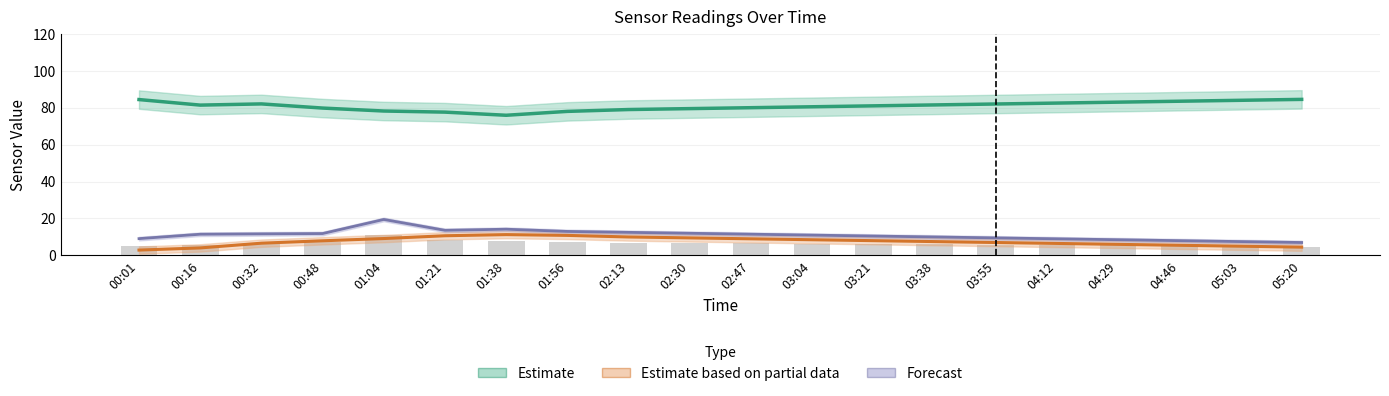

What is the approximate value of Estimate based on partial data at 02:13?

10.0